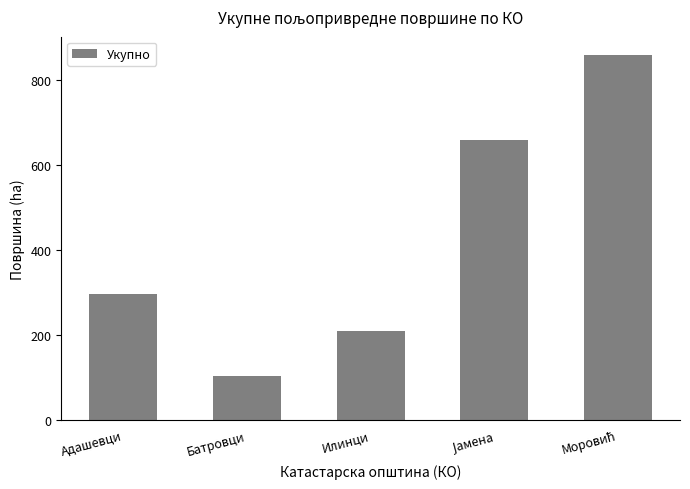

What is the minimum value shown in the chart?

103.9